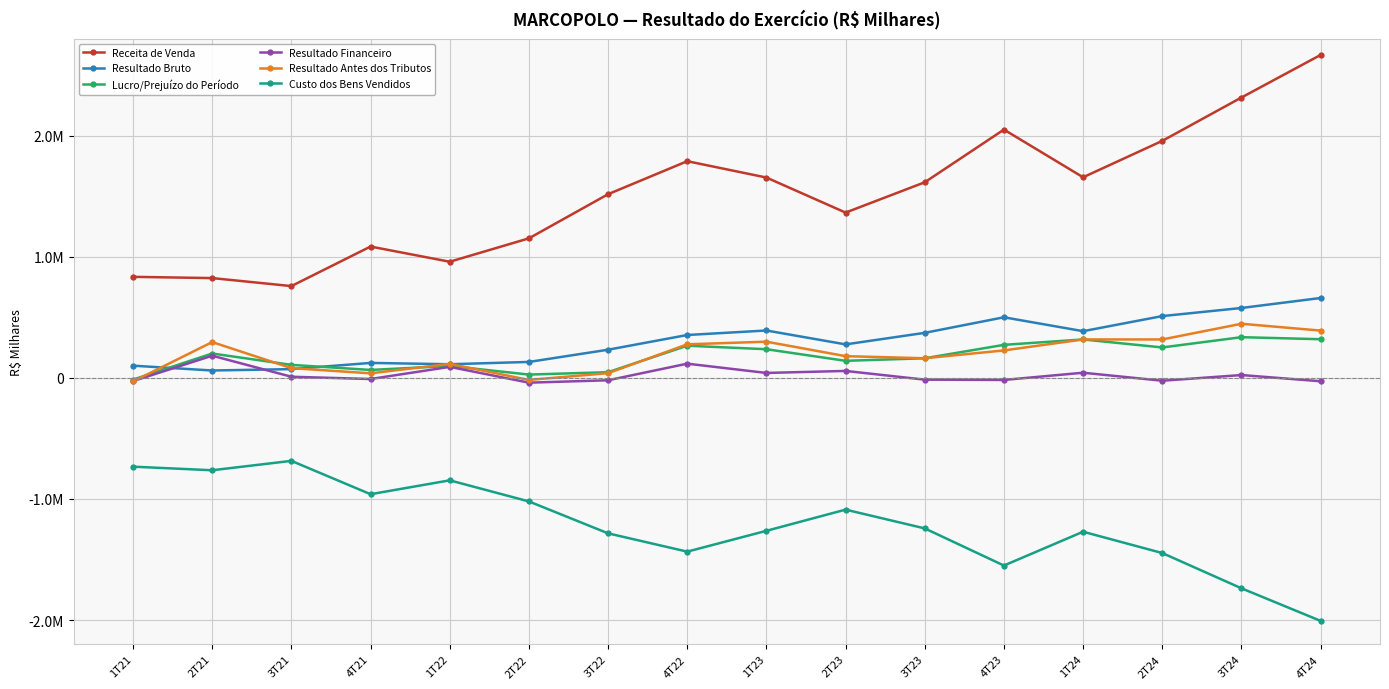

Rank the series at 2T21 from lowest to highest value.

Custo dos Bens Vendidos, Resultado Bruto, Resultado Financeiro, Lucro/Prejuízo do Período, Resultado Antes dos Tributos, Receita de Venda